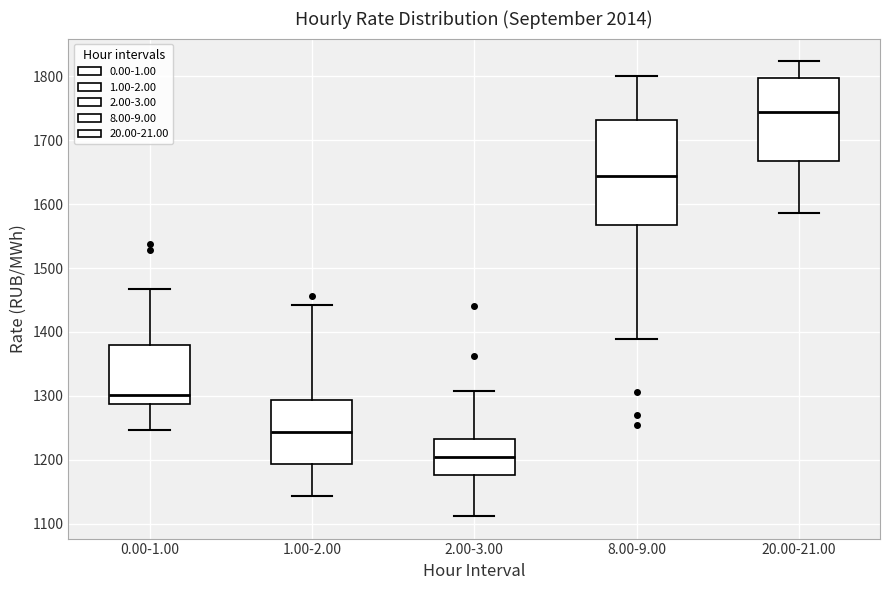

Reading left to right, transcribe this box plot: for each box, give where its median line is, the range the box spans, and where its two whiskers end, as read against the y-axis. The values are not printed on the chart, so give them approximately, as read against the axis.

0.00-1.00: median 1300, box 1290 to 1380, whiskers 1250 to 1470
1.00-2.00: median 1240, box 1190 to 1290, whiskers 1140 to 1440
2.00-3.00: median 1200, box 1180 to 1230, whiskers 1110 to 1310
8.00-9.00: median 1640, box 1570 to 1730, whiskers 1390 to 1800
20.00-21.00: median 1740, box 1670 to 1800, whiskers 1590 to 1820